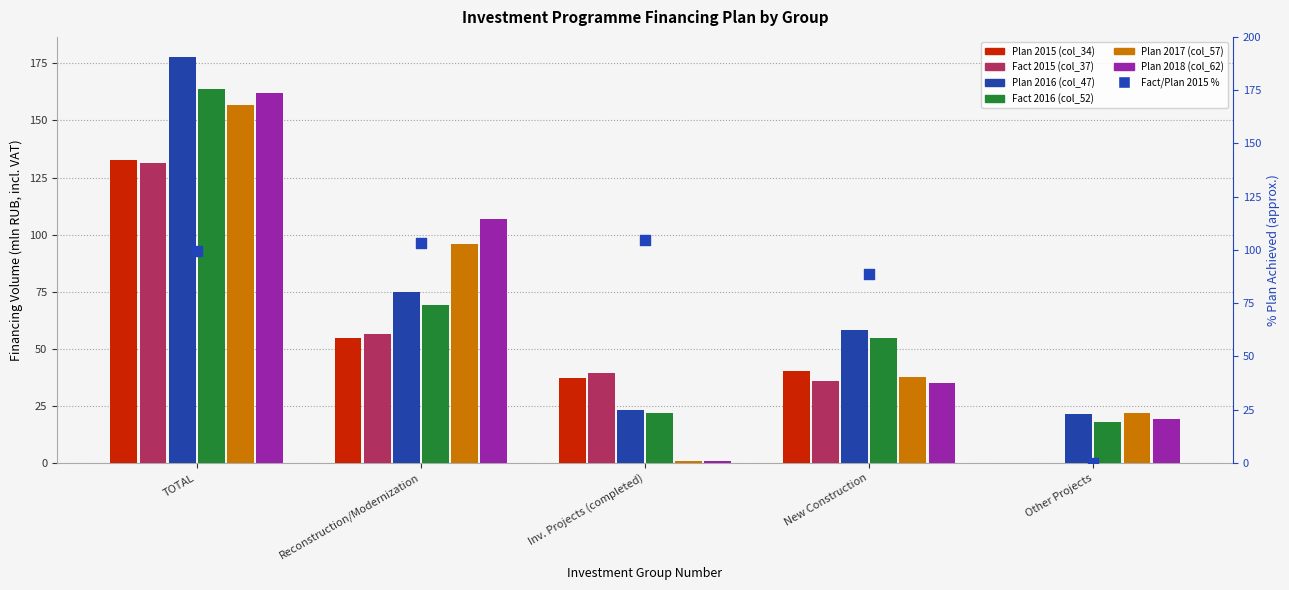

Which series contains the highest Y value?

Plan 2016 (col_47)